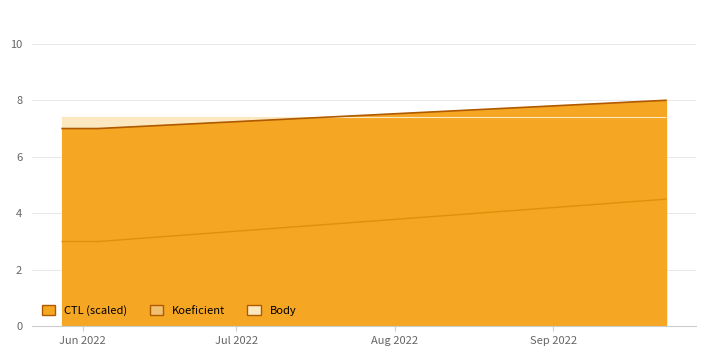

How many lines are shown in the chart?

3